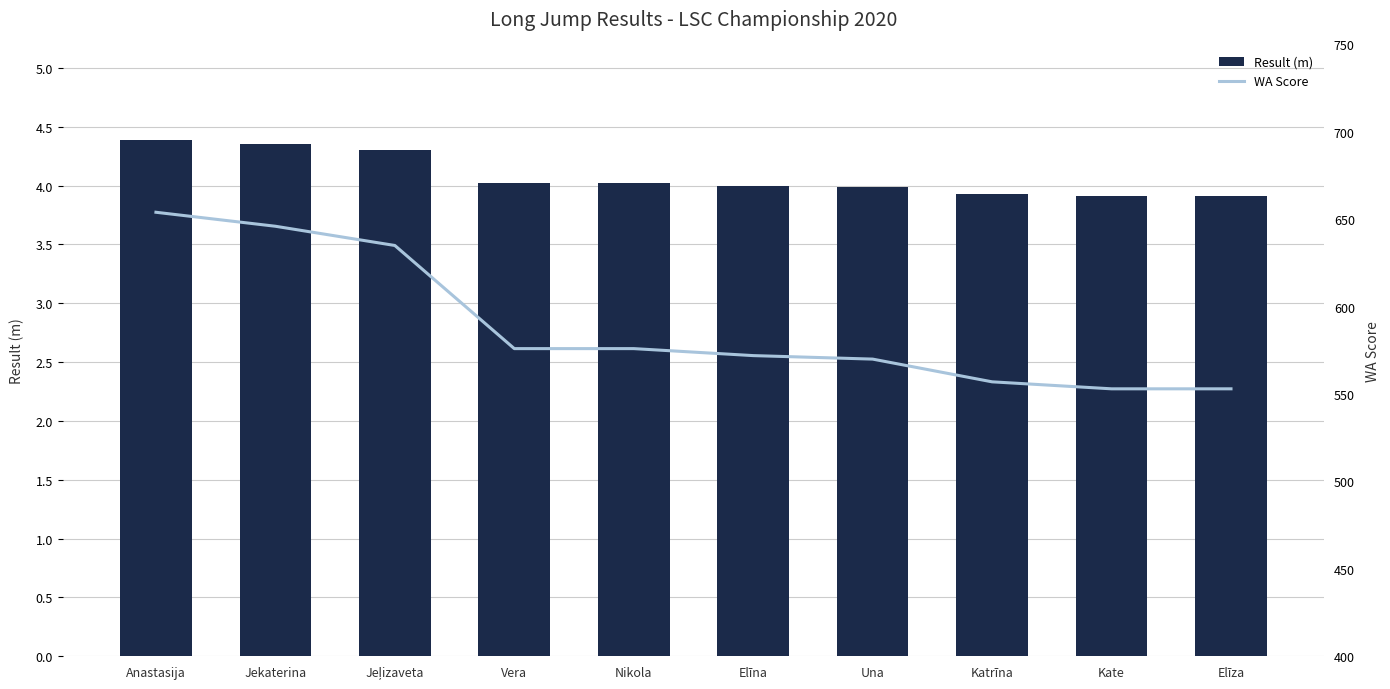

What is the label of the 1st bar from the left?

Anastasija